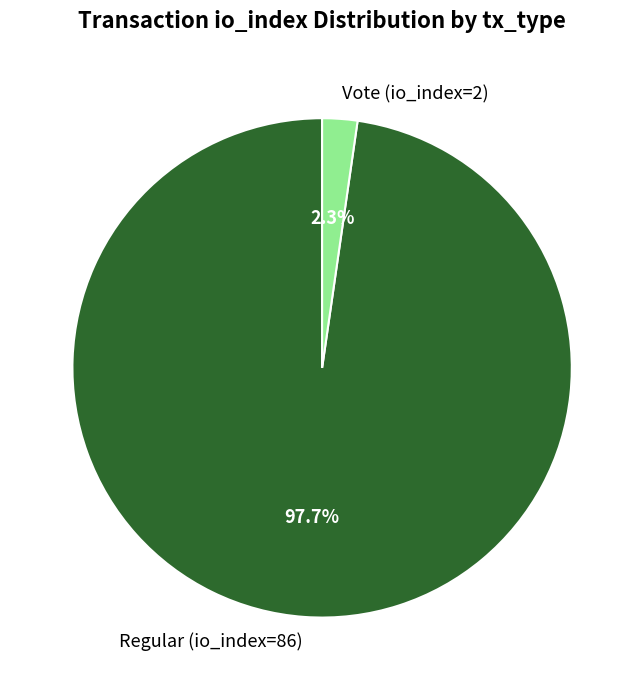

How many slices are in this pie chart?

2